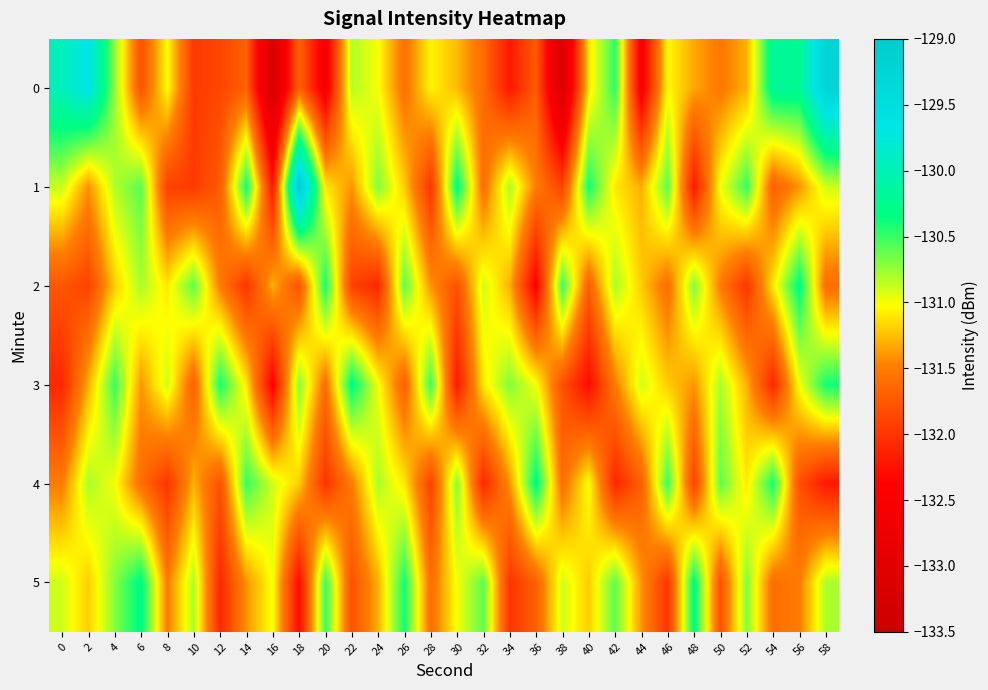

Rank the series at 8 from lowest to highest value.

4, 1, 5, 2, 0, 3